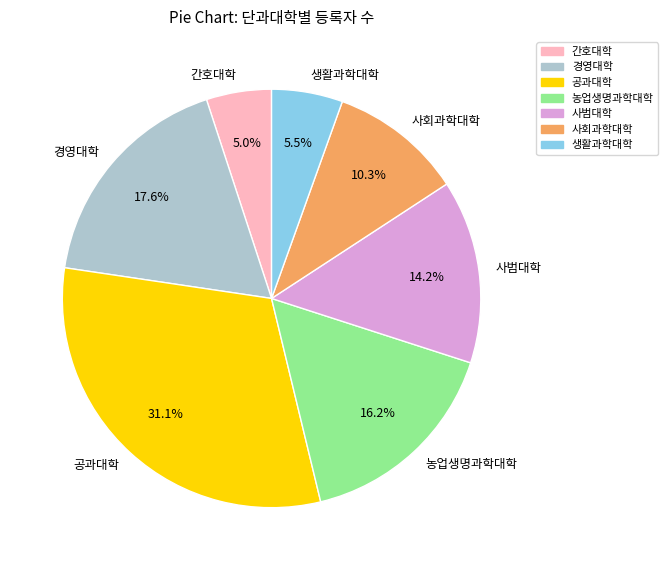

True or false: 사범대학 accounts for 14% of the total.

True